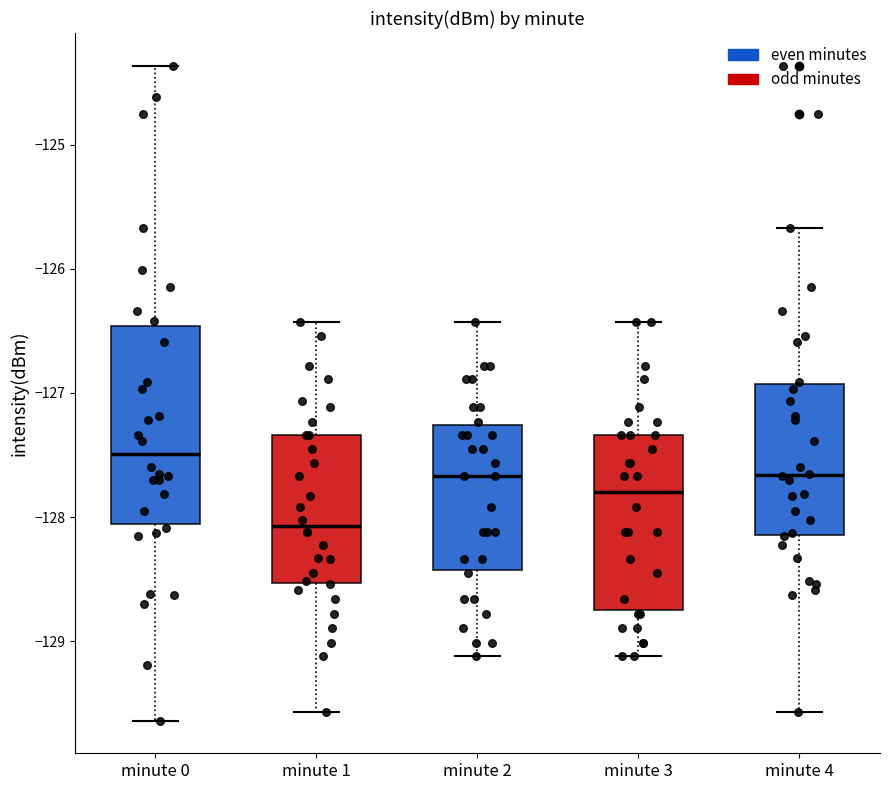

Which box has the lowest median line?

minute 1